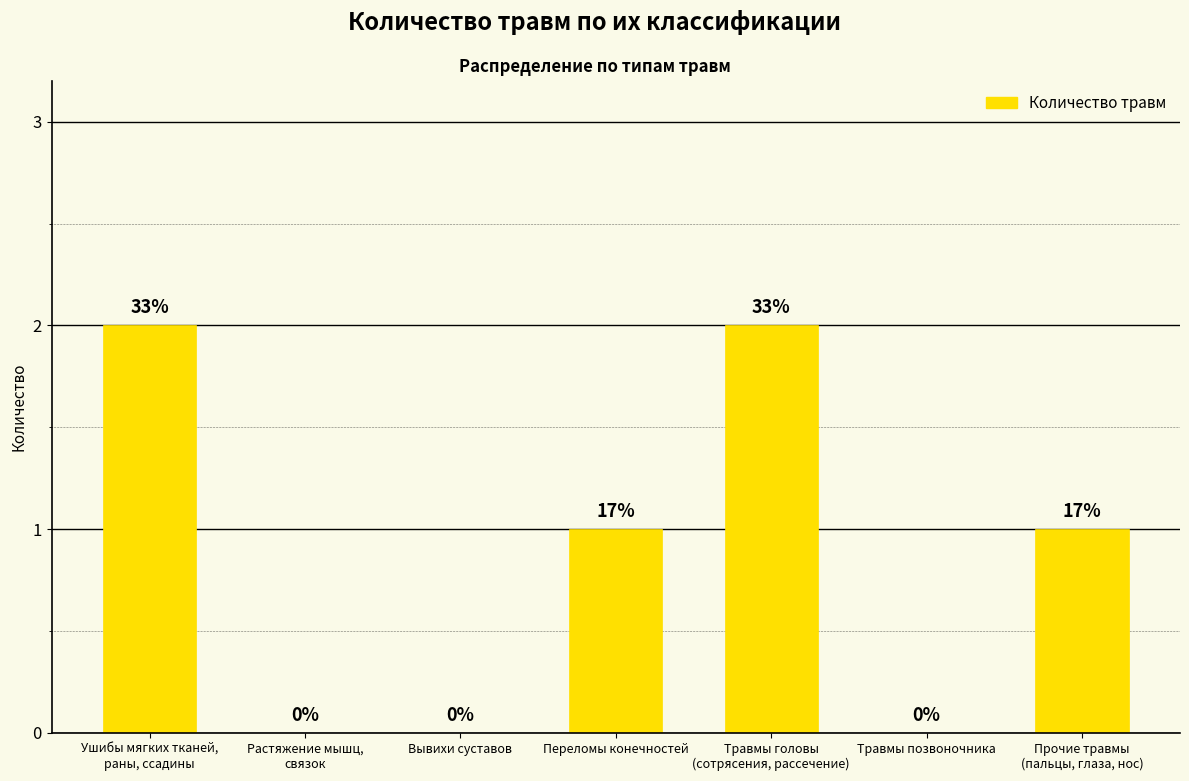

The value at Вывихи суставов is 0. True or false?

True